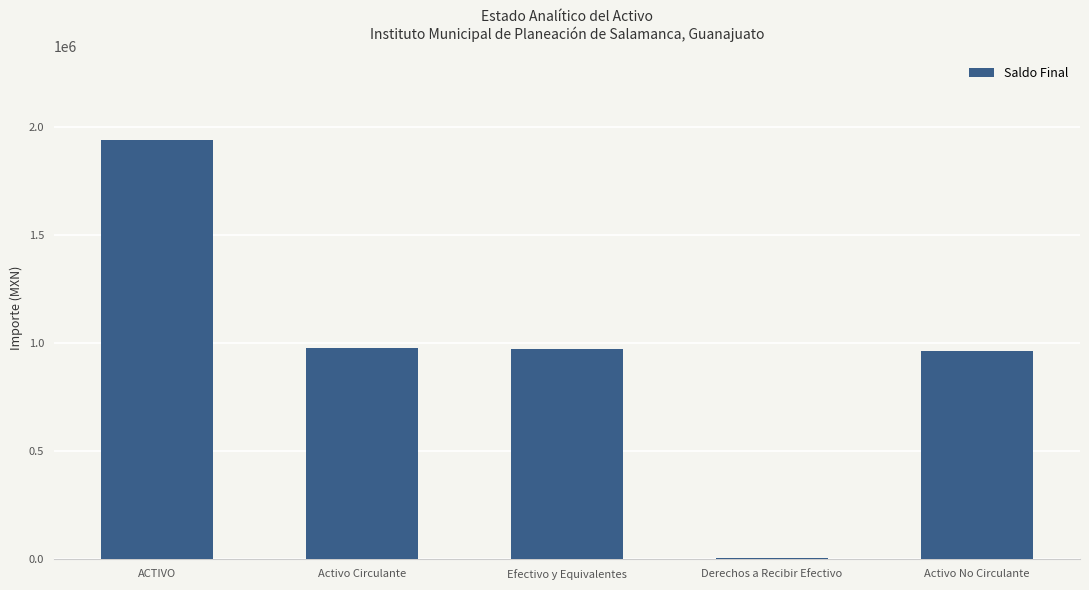

What is the difference between the second highest and minimum values?

970773.9